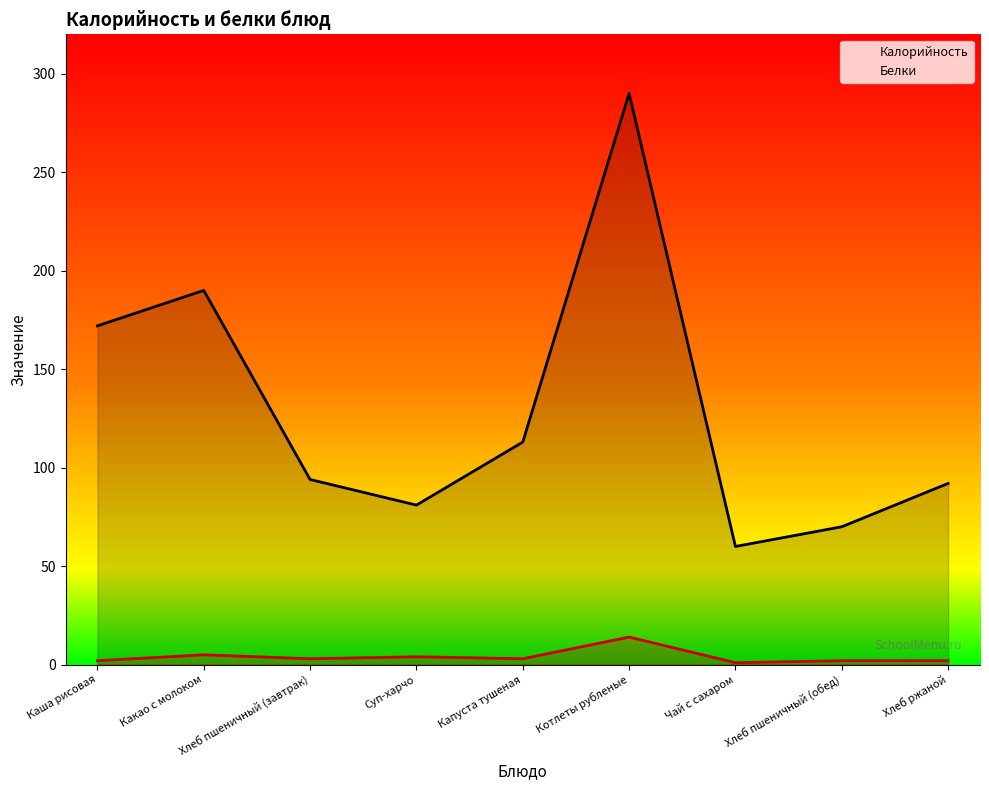

What is the label of the 3rd point from the right?

Чай с сахаром